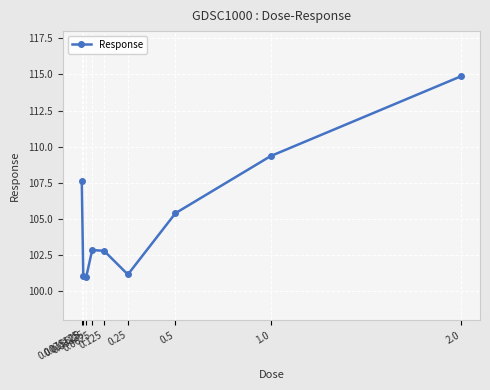

What is the value of the 2nd point from the left?

101.1